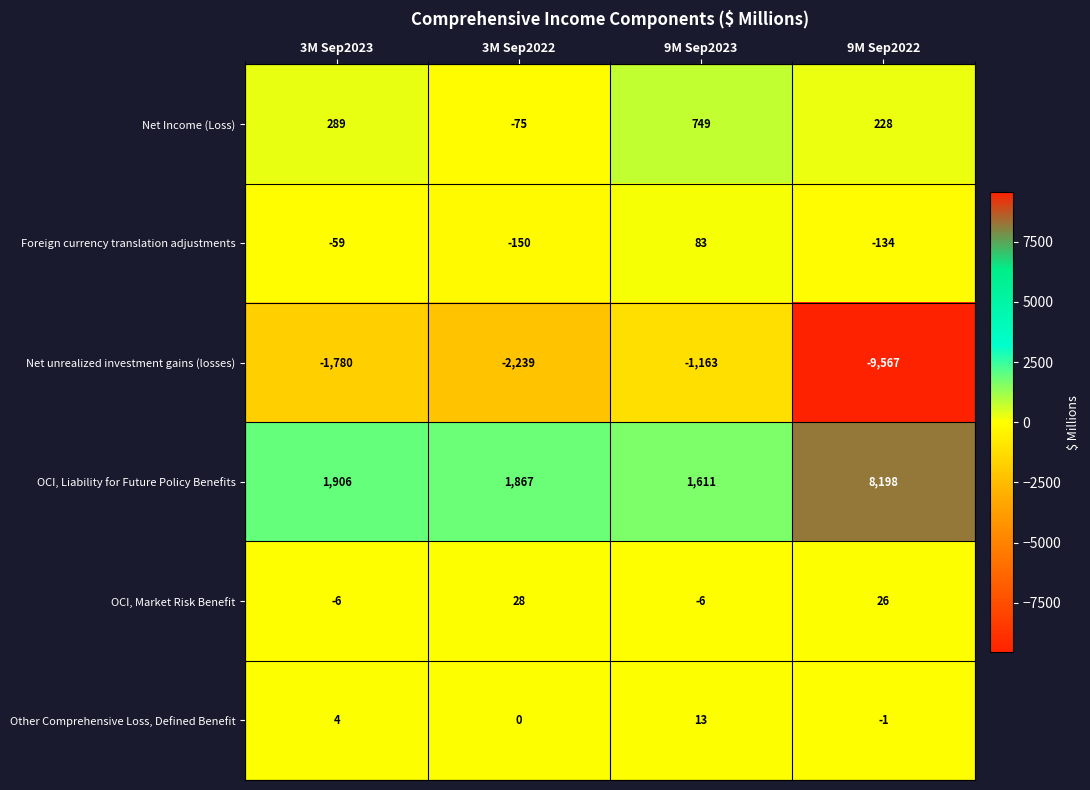

At 9M Sep2022, list the series in order from smallest to largest.

Net unrealized investment gains (losses), Foreign currency translation adjustments, Other Comprehensive Loss, Defined Benefit, OCI, Market Risk Benefit, Net Income (Loss), OCI, Liability for Future Policy Benefits